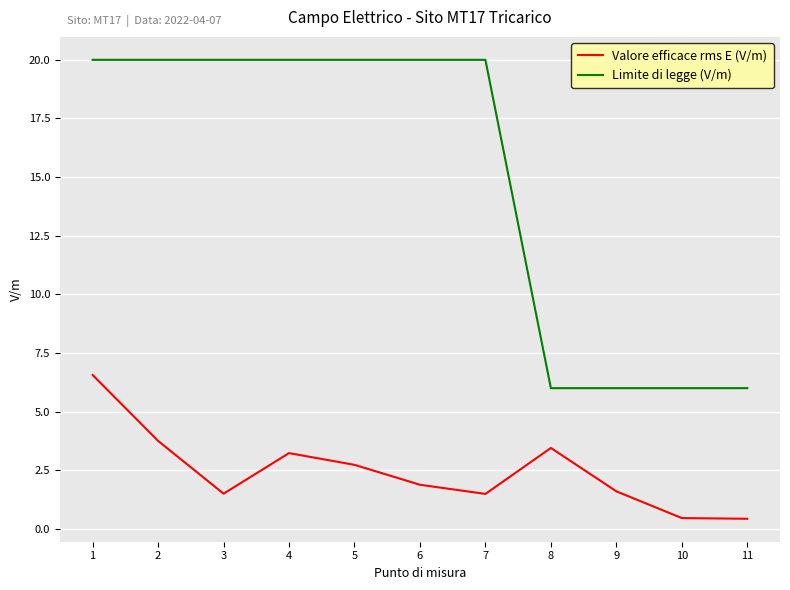

What is the maximum value shown in the chart?

20.0